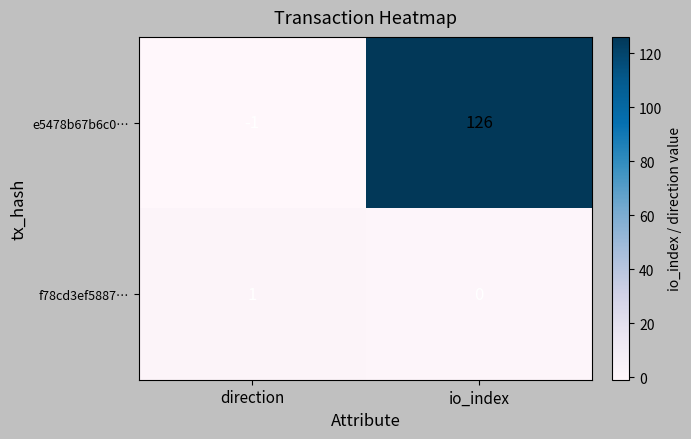

True or false: e5478b67b6c0… has a value of 0 at direction.

False